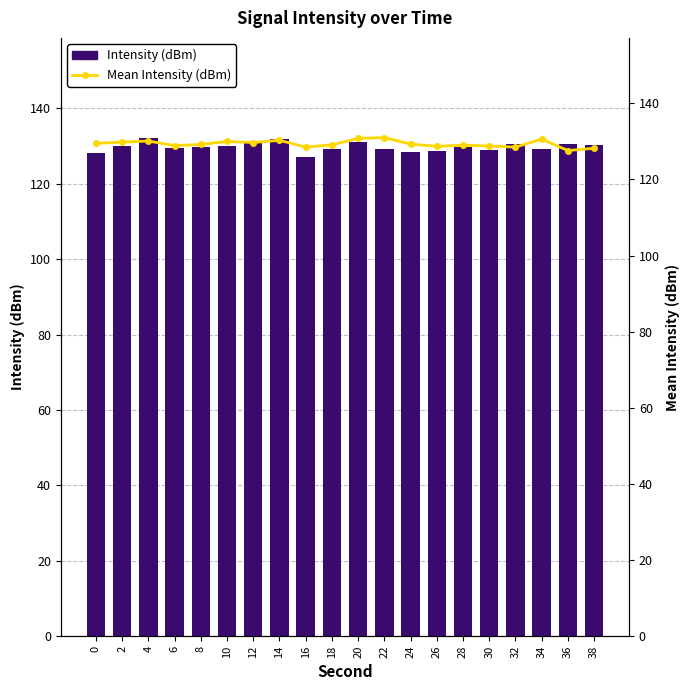

Rank the series at 38 from highest to lowest value.

Intensity (dBm), Mean Intensity (dBm)